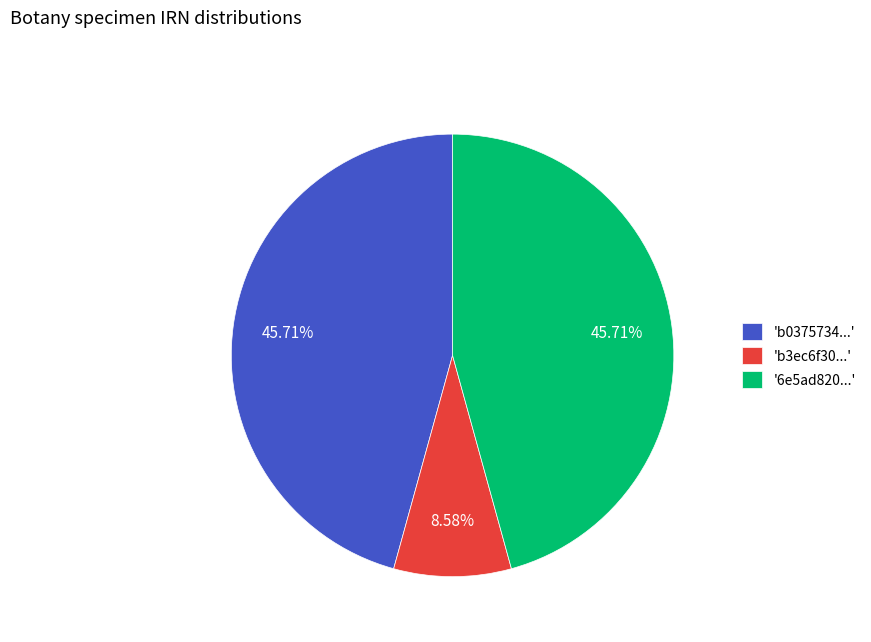

Count the number of slices in the pie.

3